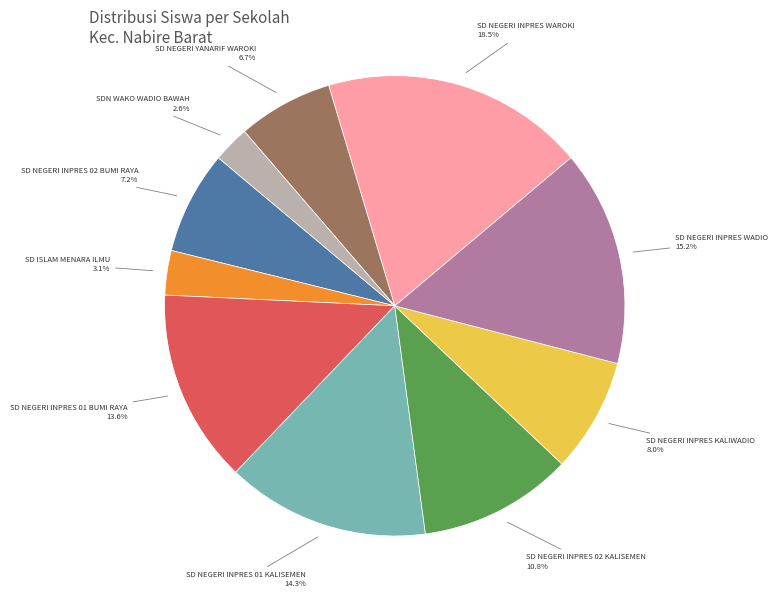

Is there any slice that represents more than half of the pie?

No